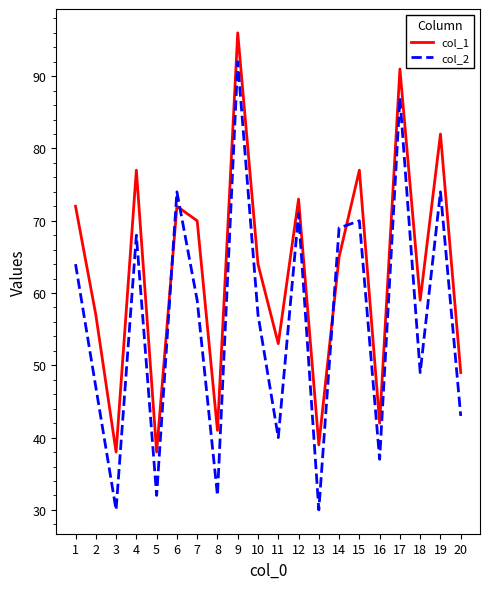

Which series changed the most between 5 and 18?

col_1